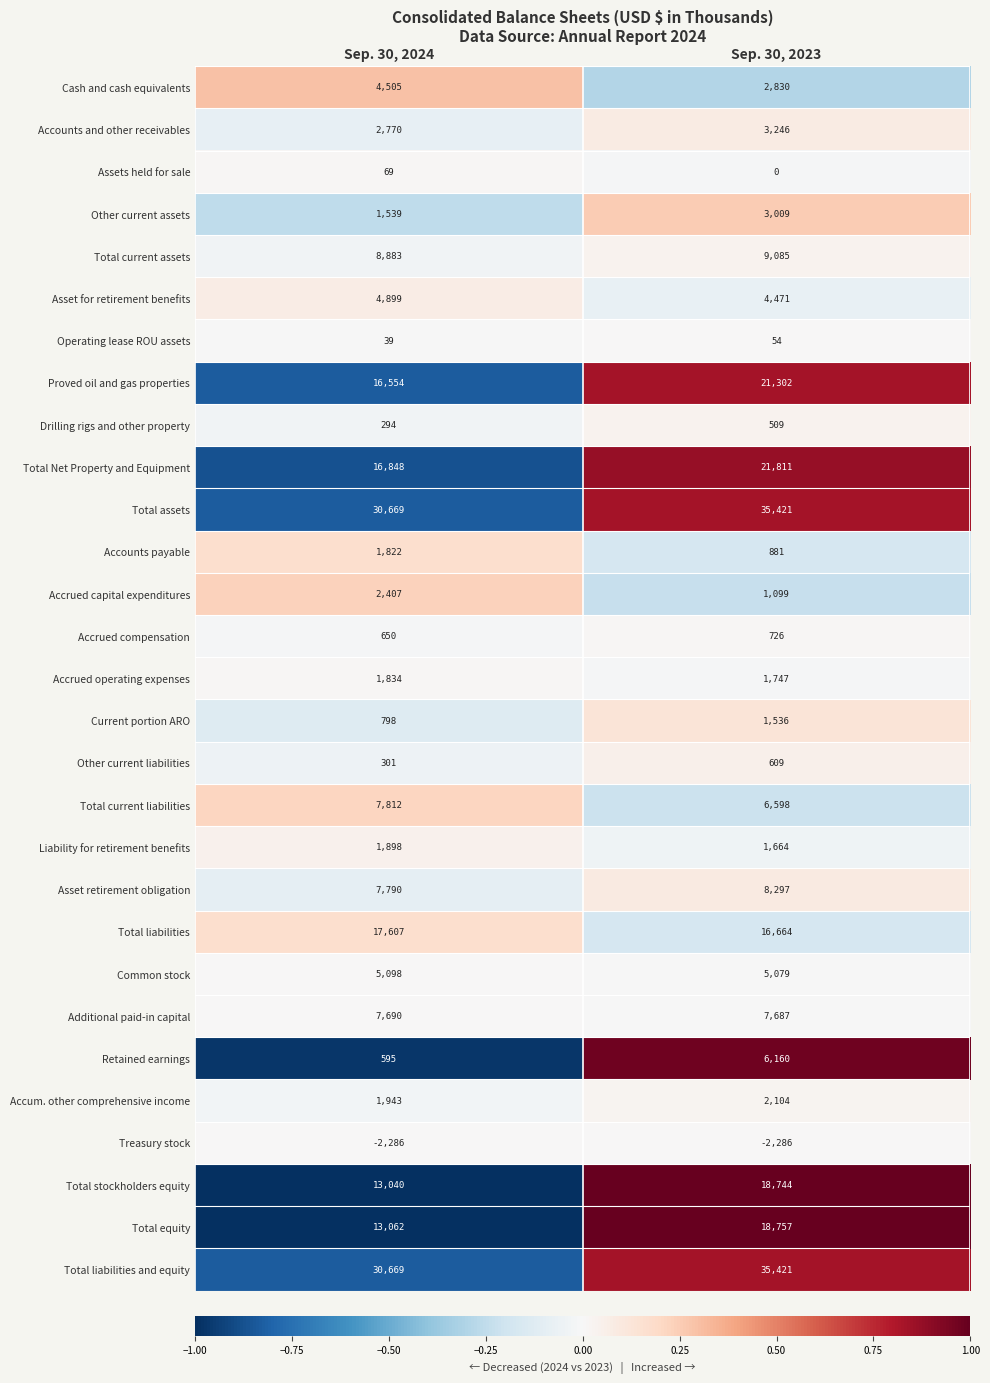

At which category is the sum across all series the highest?

Sep. 30, 2023